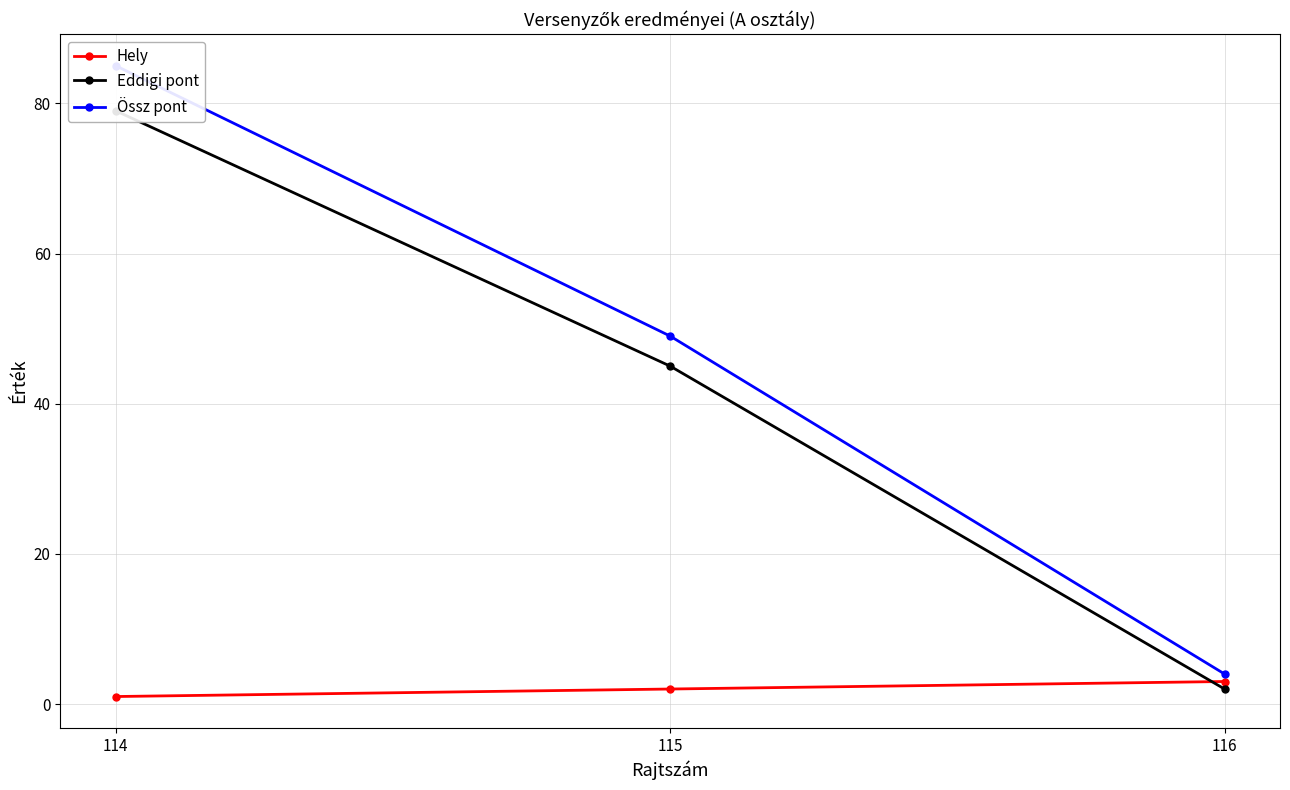

What is the value of the Össz pont point at the 3rd from the left?

4